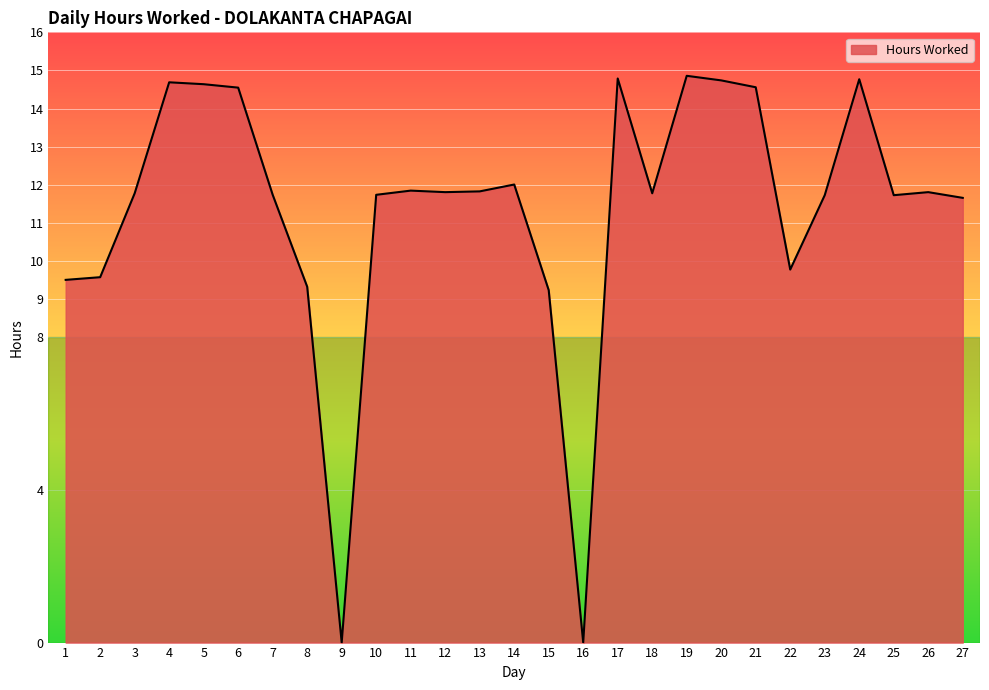

The chart shows a value of 11.8 at 18. True or false?

True